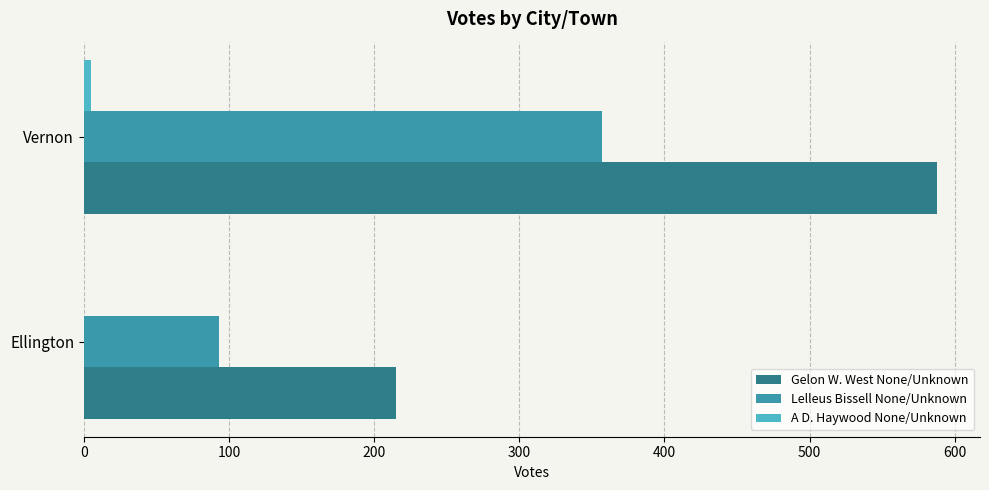

Which category has the highest value in the Lelleus Bissell None/Unknown series?

Vernon